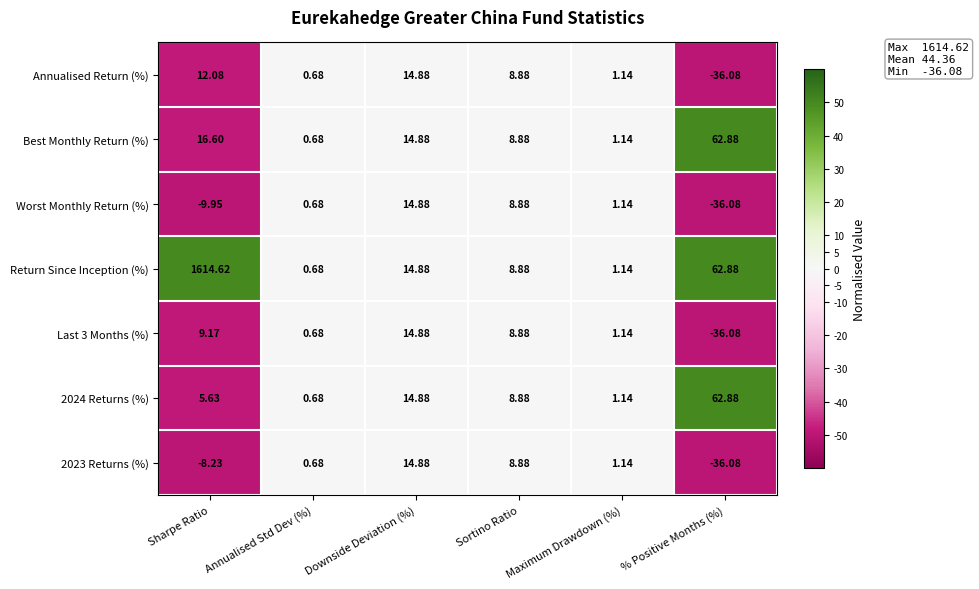

List the labels in order of 2024 Returns (%) value, smallest first.

Annualised Std Dev (%), Maximum Drawdown (%), Sharpe Ratio, Sortino Ratio, Downside Deviation (%), % Positive Months (%)